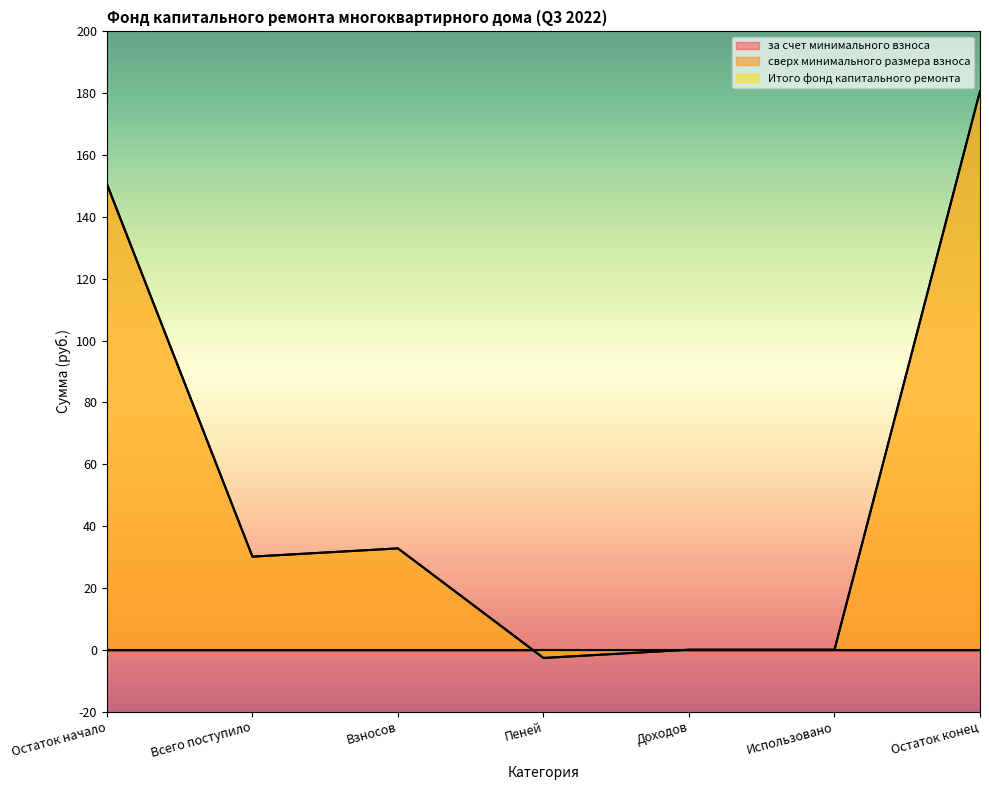

True or false: за счет минимального взноса and Итого фонд капитального ремонта cross at least once.

False